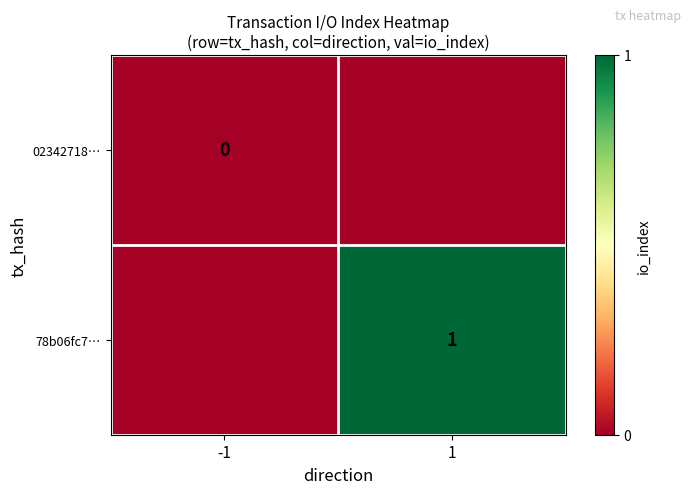

The 78b06fc7… series shows 1 at 1. True or false?

True